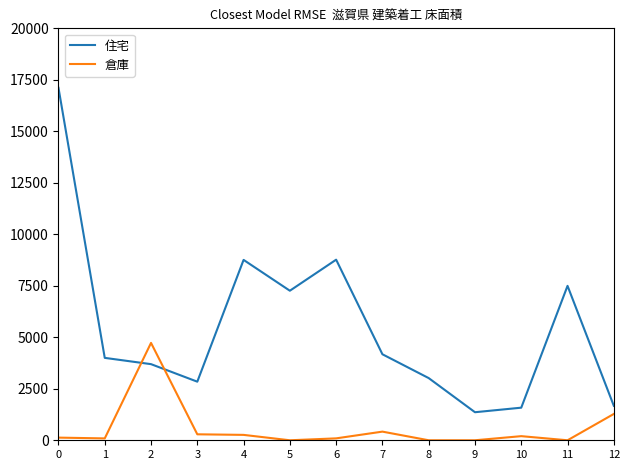

What is the total value across all series at 12?

2952